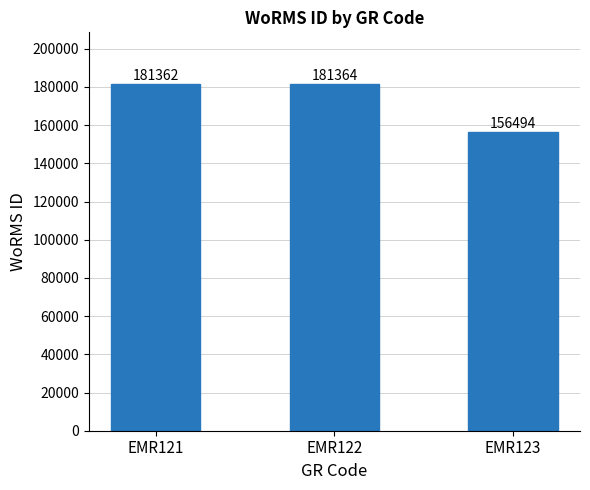

True or false: the data shows 181362 at EMR121.

True